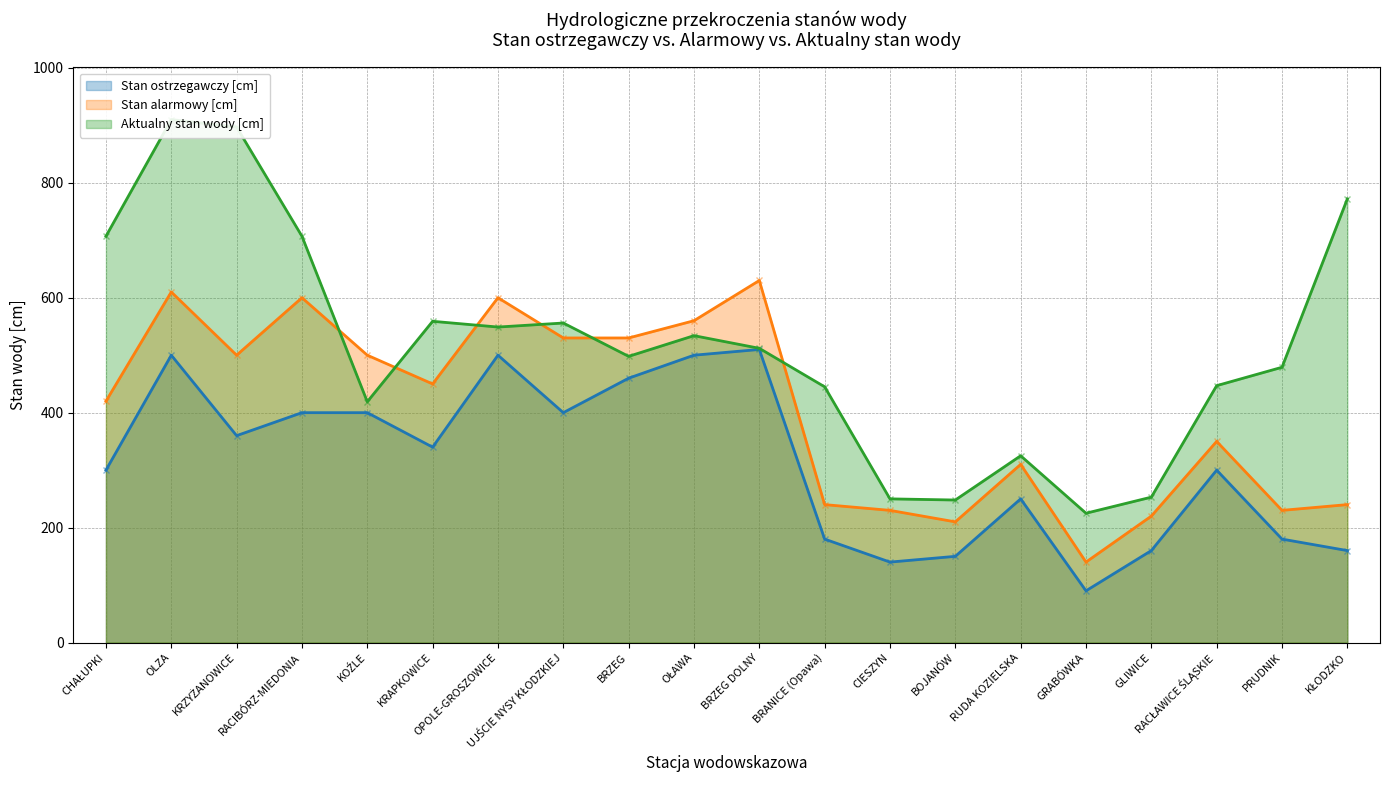

What is the smallest value displayed?

90